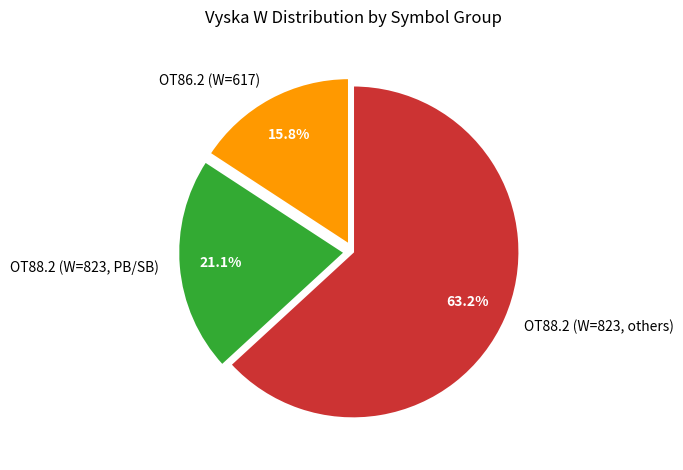

Rank the categories by value from highest to lowest.

OT88.2 (W=823, others), OT88.2 (W=823, PB/SB), OT86.2 (W=617)